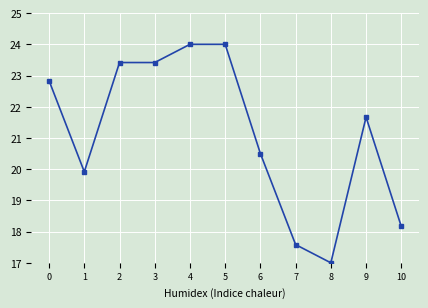

What is the change in value from 8 to 10?

+1.2